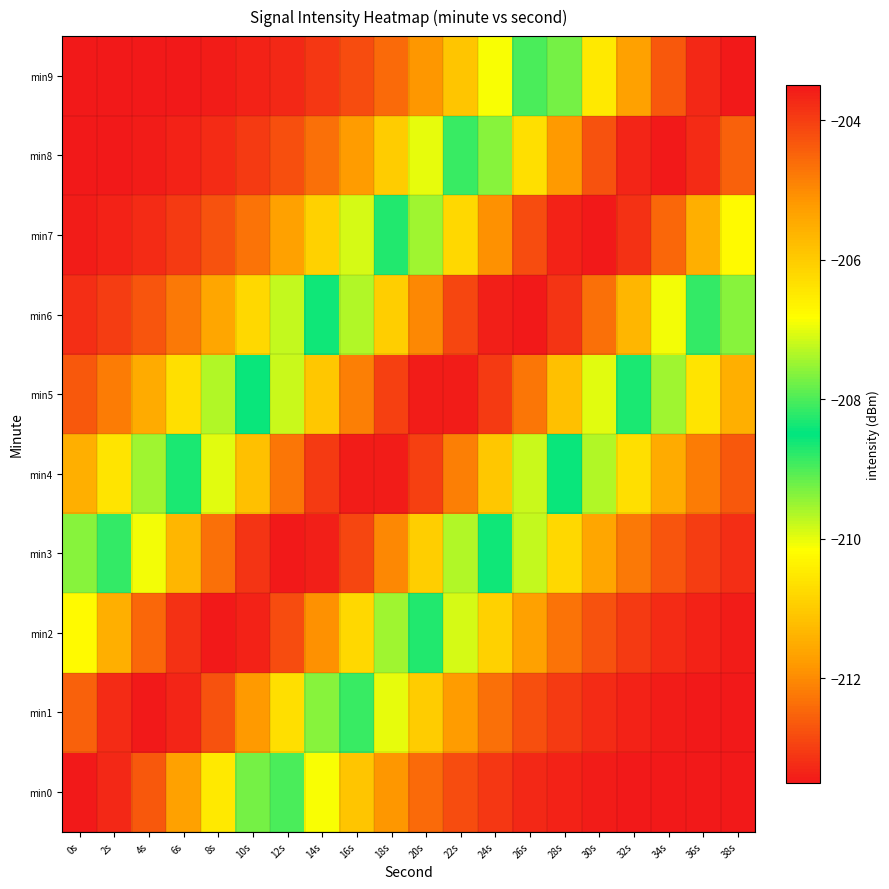

Reading left to right, what are all the values shown in this chart?

min0: 0s=-203.5	2s=-203.7	4s=-204.3	6s=-205.3	8s=-206.5	10s=-207.8	12s=-209.0	14s=-210.1	16s=-211.1	18s=-211.8	20s=-212.4	22s=-212.8	24s=-213.1	26s=-213.3	28s=-213.4	30s=-213.4	32s=-213.5	34s=-213.5	36s=-213.5	38s=-213.5
min1: 0s=-204.4	2s=-203.8	4s=-203.5	6s=-203.7	8s=-204.3	10s=-205.2	12s=-206.3	14s=-207.6	16s=-208.9	18s=-210.0	20s=-211.0	22s=-211.8	24s=-212.4	26s=-212.8	28s=-213.1	30s=-213.2	32s=-213.4	34s=-213.4	36s=-213.5	38s=-213.5
min2: 0s=-206.8	2s=-205.6	4s=-204.5	6s=-203.8	8s=-203.5	10s=-203.6	12s=-204.2	14s=-205.1	16s=-206.2	18s=-207.5	20s=-208.7	22s=-209.9	24s=-210.9	26s=-211.7	28s=-212.3	30s=-212.7	32s=-213.0	34s=-213.2	36s=-213.4	38s=-213.4
min3: 0s=-209.4	2s=-208.2	4s=-206.9	6s=-205.7	8s=-204.6	10s=-203.9	12s=-203.5	14s=-203.6	16s=-204.1	18s=-205.0	20s=-206.1	22s=-207.3	24s=-208.6	26s=-209.8	28s=-210.8	30s=-211.6	32s=-212.2	34s=-212.7	36s=-213.0	38s=-213.2
min4: 0s=-211.4	2s=-210.6	4s=-209.5	6s=-208.3	8s=-207.0	10s=-205.8	12s=-204.7	14s=-204.0	16s=-203.5	18s=-203.6	20s=-204.0	22s=-204.8	24s=-205.9	26s=-207.2	28s=-208.5	30s=-209.6	32s=-210.7	34s=-211.5	36s=-212.2	38s=-212.7
min5: 0s=-212.7	2s=-212.2	4s=-211.5	6s=-210.7	8s=-209.6	10s=-208.5	12s=-207.2	14s=-205.9	16s=-204.8	18s=-204.0	20s=-203.6	22s=-203.5	24s=-204.0	26s=-204.7	28s=-205.8	30s=-207.0	32s=-208.3	34s=-209.5	36s=-210.6	38s=-211.4
min6: 0s=-213.2	2s=-213.0	4s=-212.7	6s=-212.2	8s=-211.6	10s=-210.8	12s=-209.8	14s=-208.6	16s=-207.3	18s=-206.1	20s=-205.0	22s=-204.1	24s=-203.6	26s=-203.5	28s=-203.9	30s=-204.6	32s=-205.7	34s=-206.9	36s=-208.2	38s=-209.4
min7: 0s=-213.4	2s=-213.4	4s=-213.2	6s=-213.0	8s=-212.7	10s=-212.3	12s=-211.7	14s=-210.9	16s=-209.9	18s=-208.7	20s=-207.5	22s=-206.2	24s=-205.1	26s=-204.2	28s=-203.6	30s=-203.5	32s=-203.8	34s=-204.5	36s=-205.6	38s=-206.8
min8: 0s=-213.5	2s=-213.5	4s=-213.4	6s=-213.4	8s=-213.2	10s=-213.1	12s=-212.8	14s=-212.4	16s=-211.8	18s=-211.0	20s=-210.0	22s=-208.9	24s=-207.6	26s=-206.3	28s=-205.2	30s=-204.3	32s=-203.7	34s=-203.5	36s=-203.8	38s=-204.4
min9: 0s=-213.5	2s=-213.5	4s=-213.5	6s=-213.5	8s=-213.4	10s=-213.4	12s=-213.3	14s=-213.1	16s=-212.8	18s=-212.4	20s=-211.8	22s=-211.1	24s=-210.1	26s=-209.0	28s=-207.8	30s=-206.5	32s=-205.3	34s=-204.3	36s=-203.7	38s=-203.5